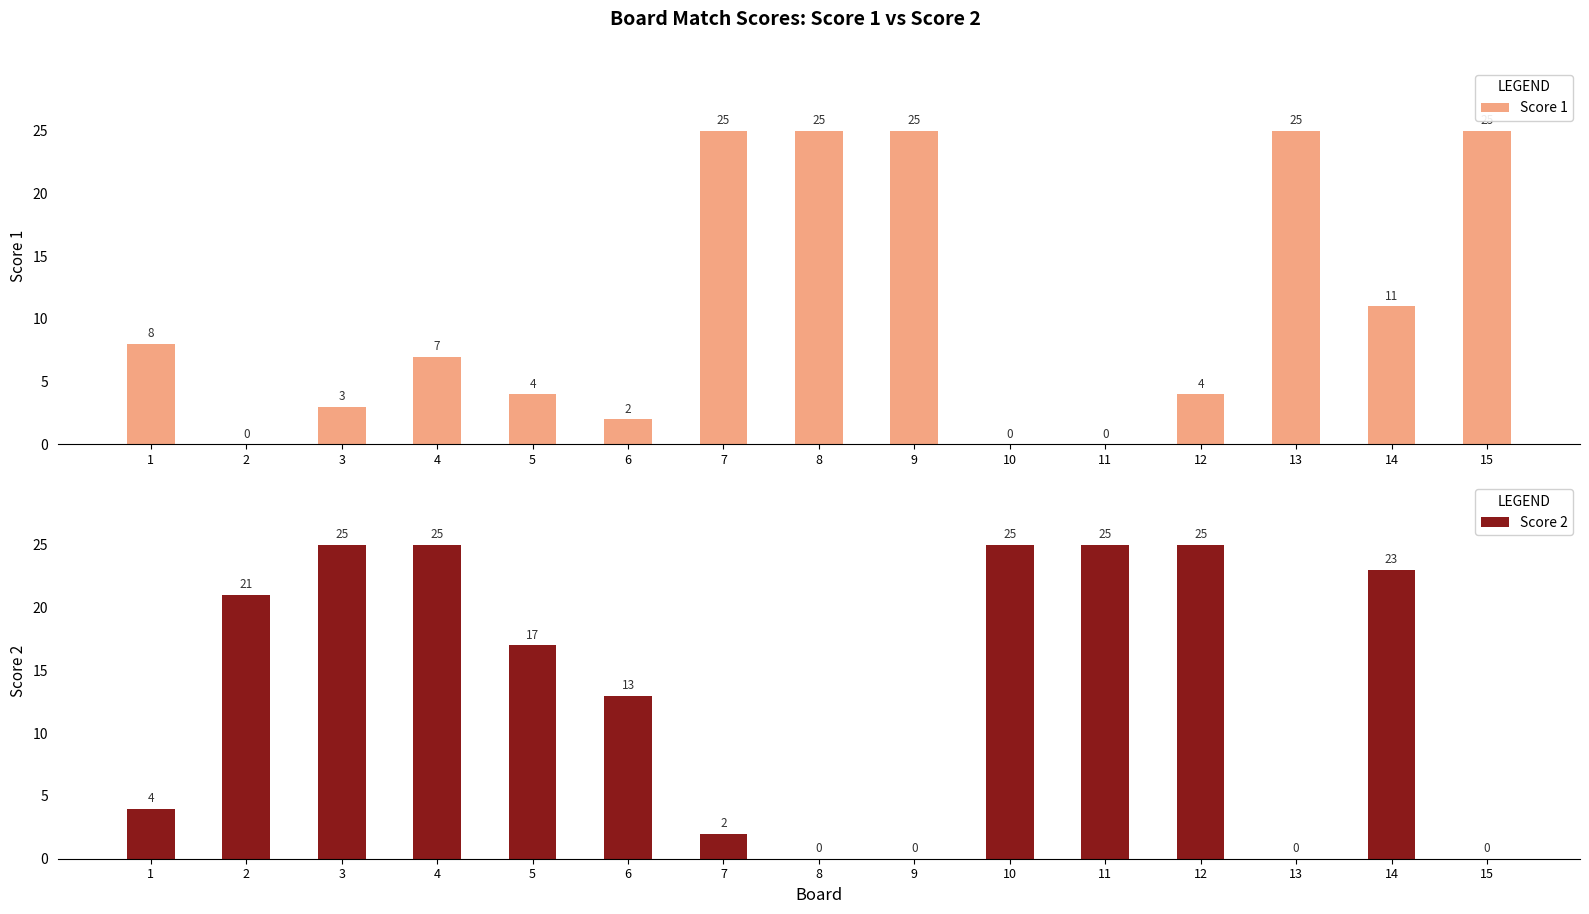

Count the number of categories in the chart.

15